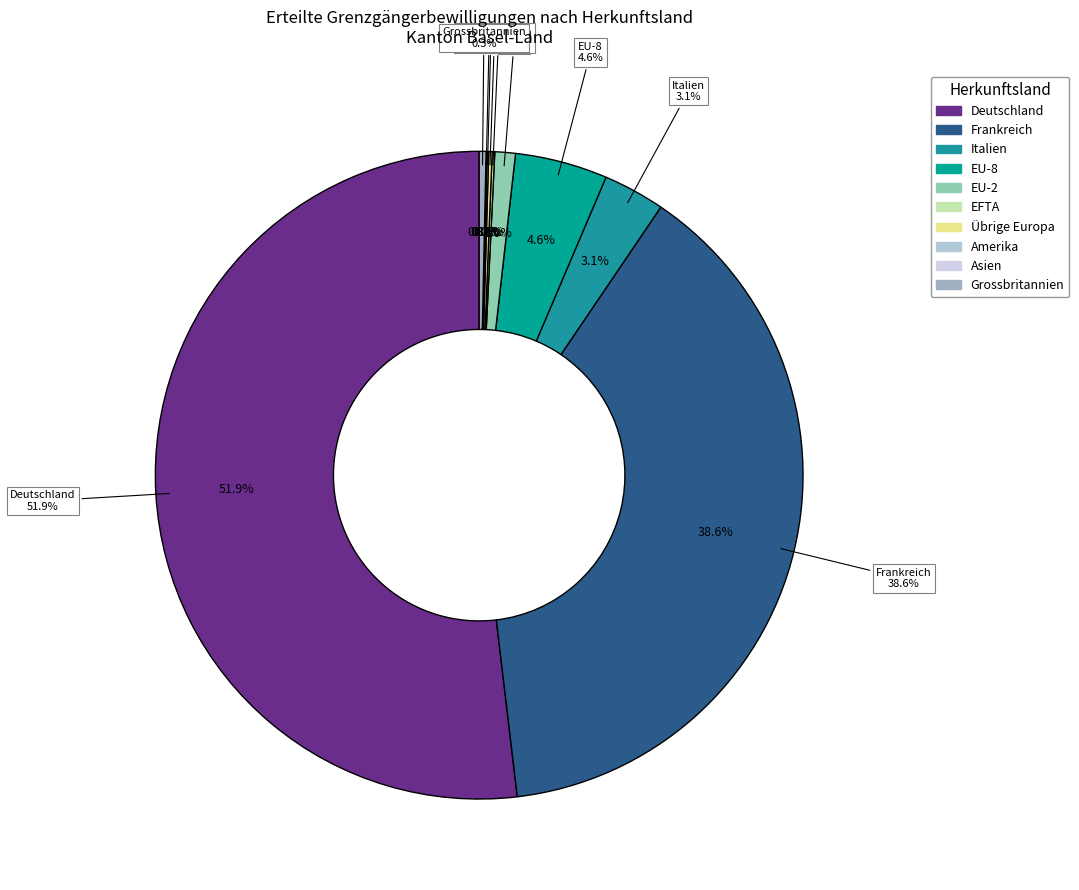

Do EFTA and Deutschland together represent more than half of the pie?

Yes